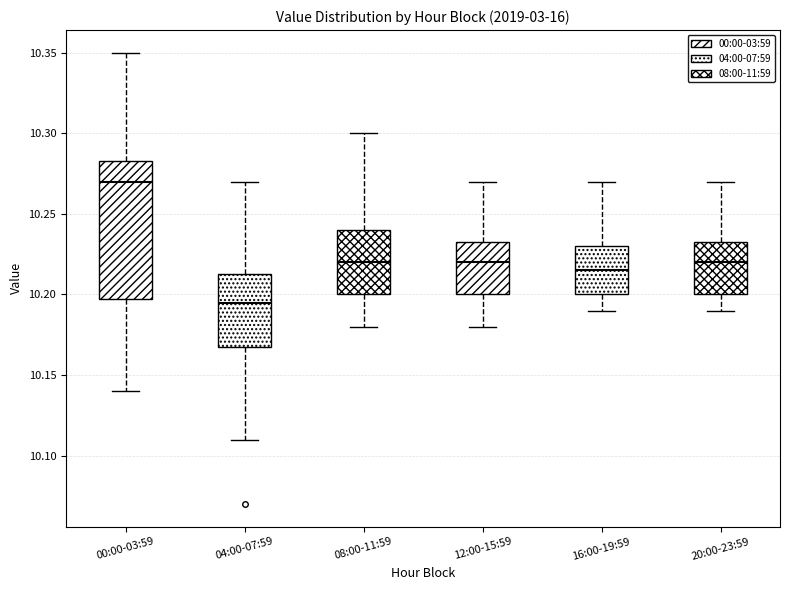

Reading left to right, transcribe this box plot: for each box, give where its median line is, the range the box spans, and where its two whiskers end, as read against the y-axis. The values are not printed on the chart, so give them approximately, as read against the axis.

00:00-03:59: median 10.270, box 10.200 to 10.285, whiskers 10.140 to 10.350
04:00-07:59: median 10.195, box 10.170 to 10.215, whiskers 10.110 to 10.270
08:00-11:59: median 10.220, box 10.200 to 10.240, whiskers 10.180 to 10.300
12:00-15:59: median 10.220, box 10.200 to 10.235, whiskers 10.180 to 10.270
16:00-19:59: median 10.215, box 10.200 to 10.230, whiskers 10.190 to 10.270
20:00-23:59: median 10.220, box 10.200 to 10.235, whiskers 10.190 to 10.270